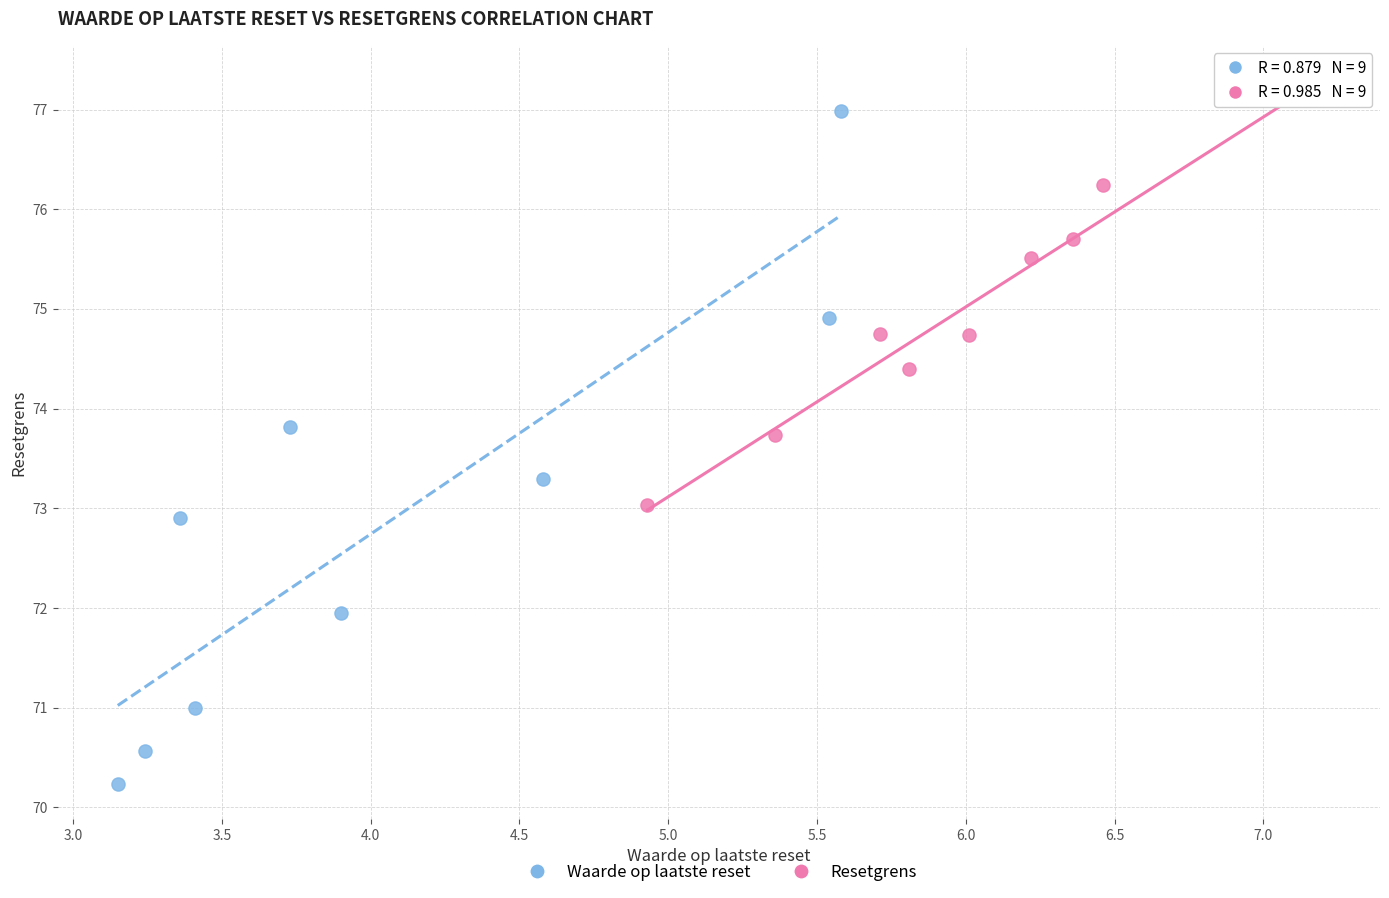

Which series has the largest Y range (max minus min)?

Waarde op laatste reset